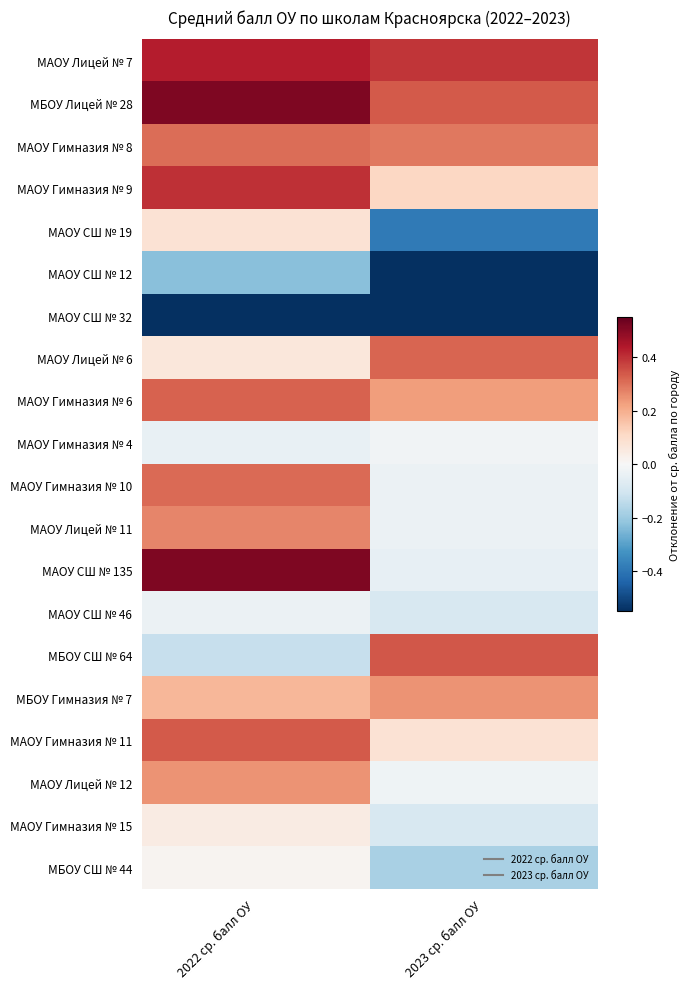

What is the maximum value shown in the chart?

0.5